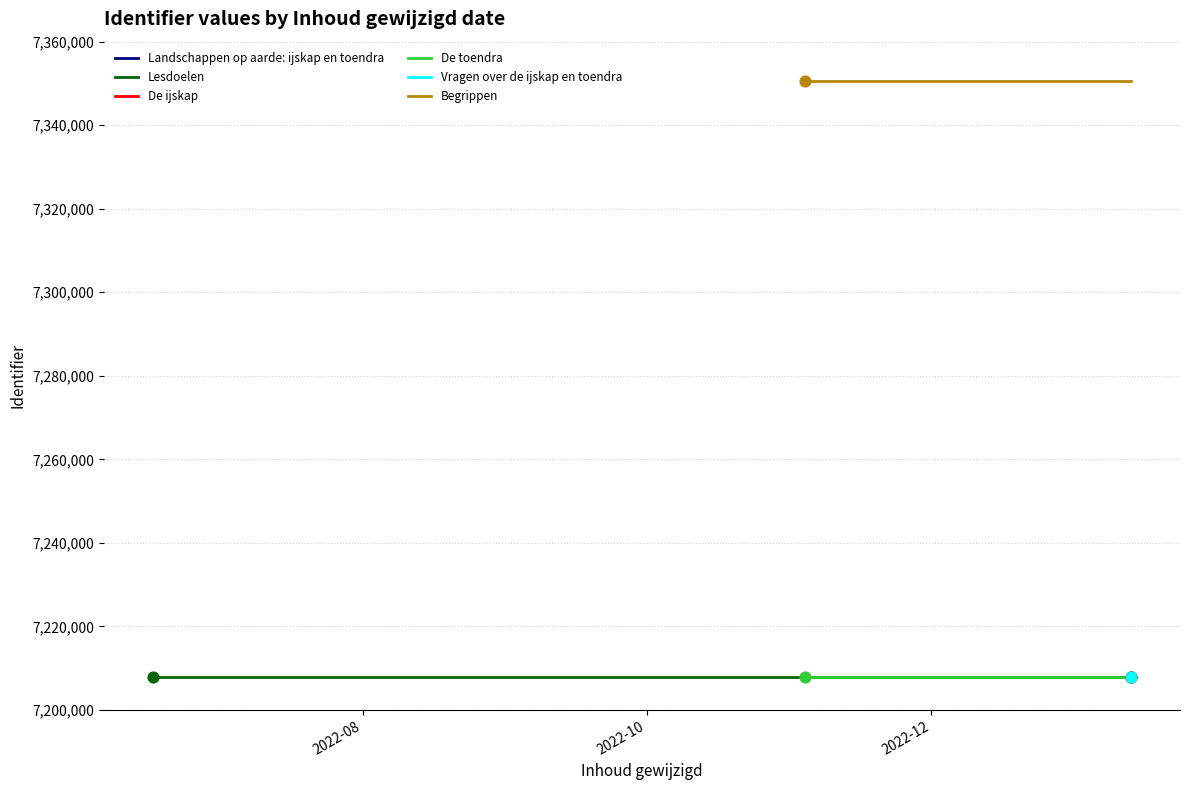

Which series contains the lowest Y value?

Lesdoelen